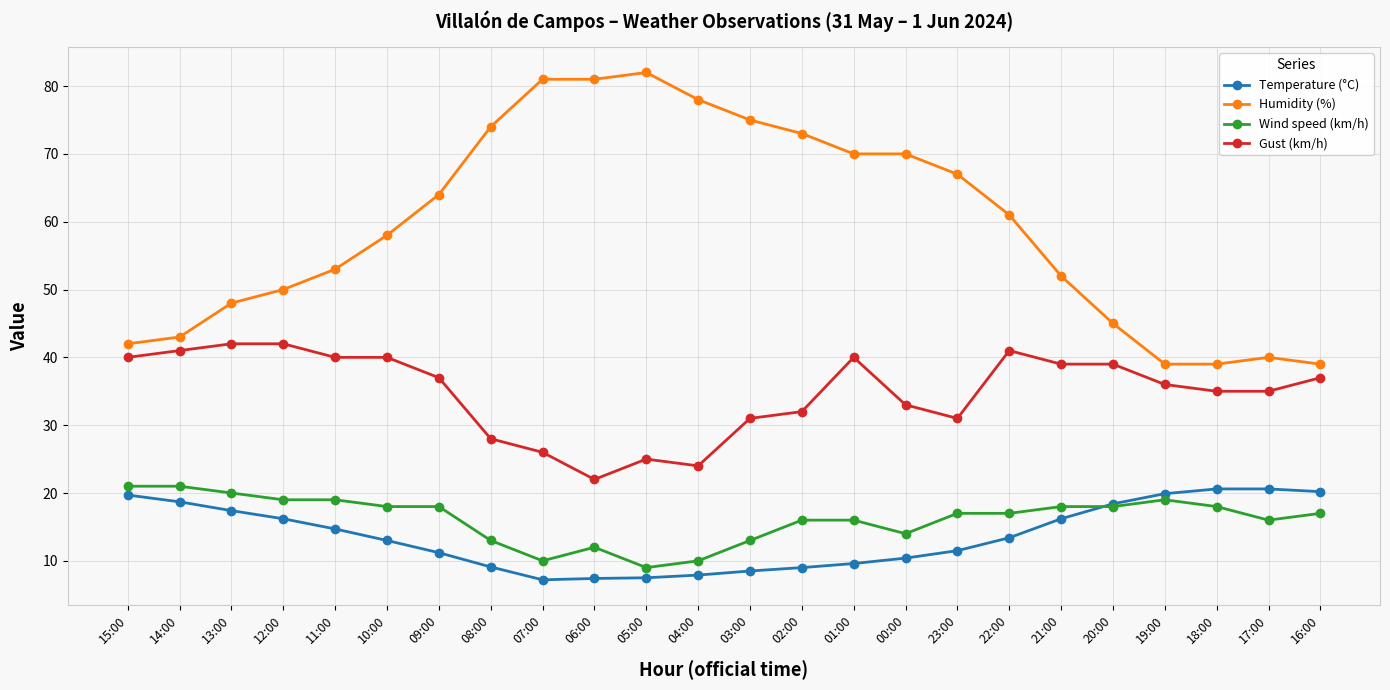

What is the spread (max minus min) of values at 13:00?

30.6